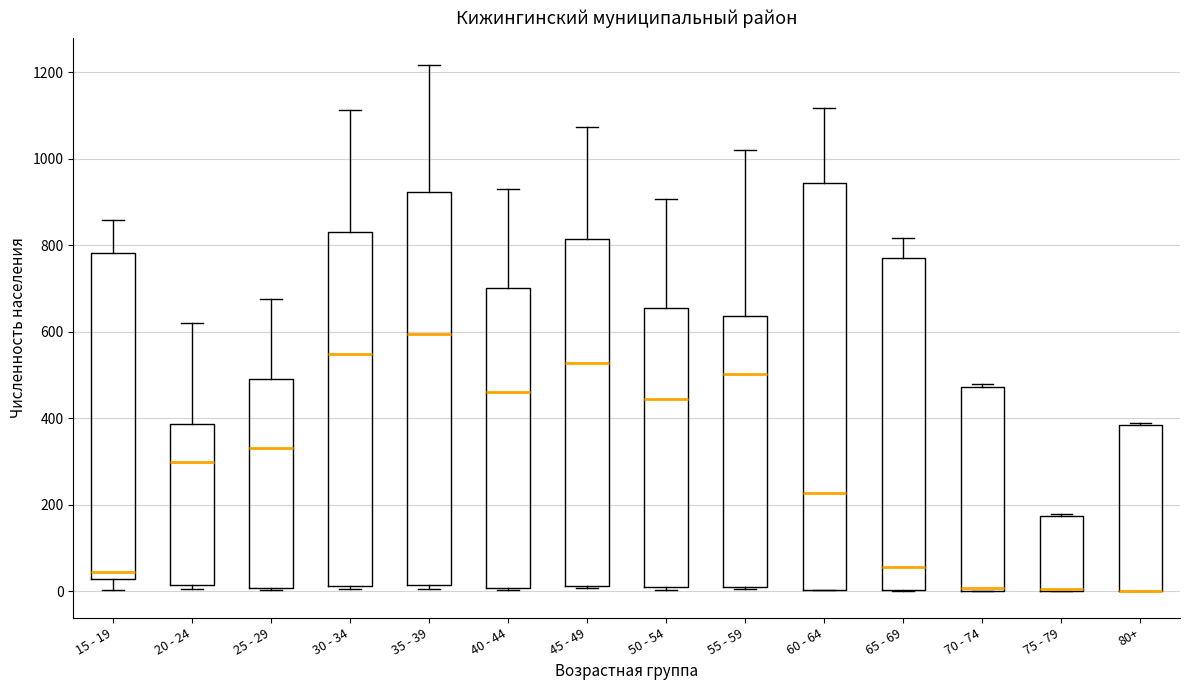

Where does the median line of the box for 30 - 34 sit on the y-axis? The values are not printed on the chart, so give them approximately, as read against the axis.

540